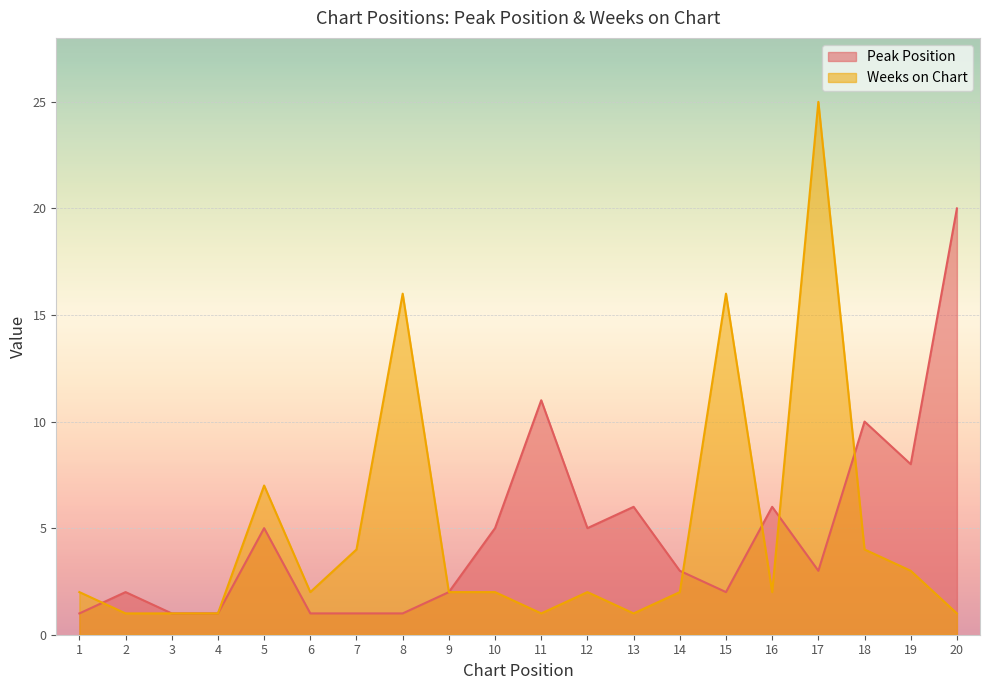

What is the value of the Weeks on Chart point at the 3rd from the left?

1